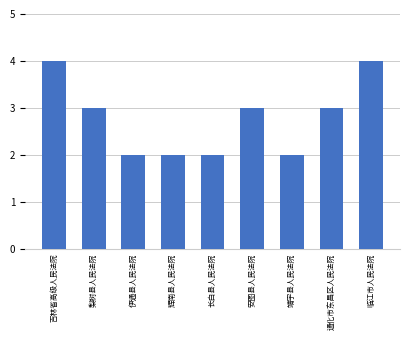

What is the sum of all values?

25